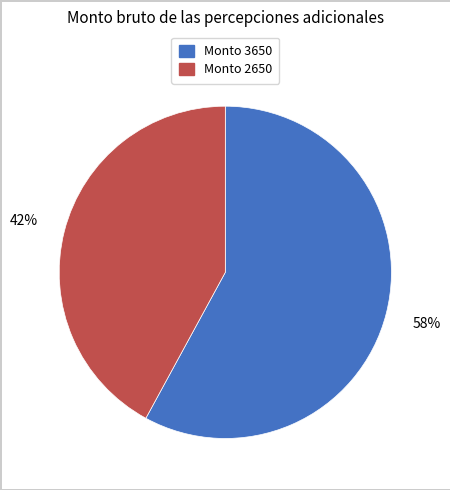

Is there a majority slice in this chart?

Yes